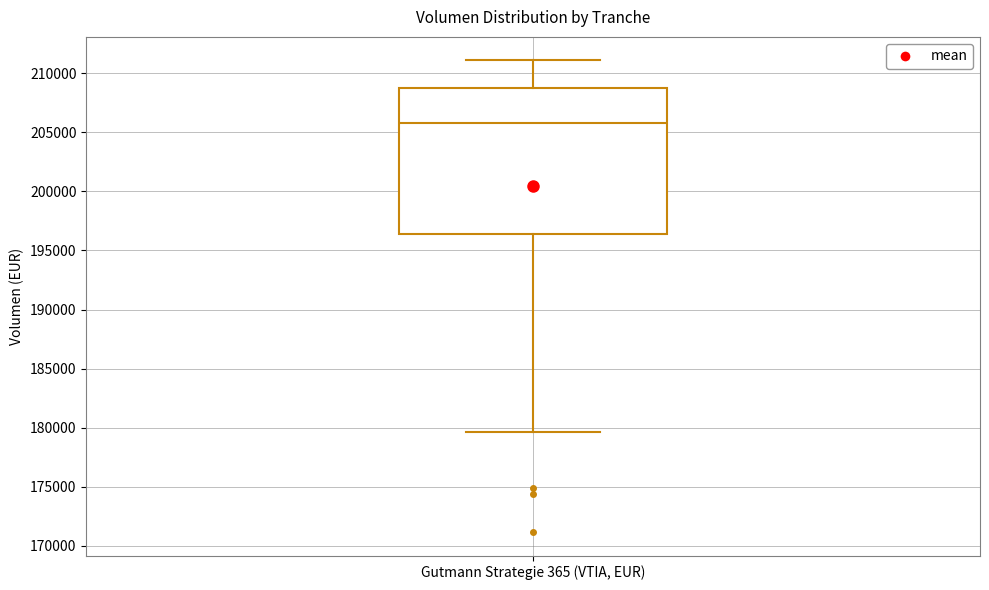

Read this box plot against the y-axis: the position of the median line, the range covered by the box, and the ends of both whiskers. The values are not printed on the chart, so give them approximately, as read against the axis.

median 206000, box 196500 to 209000, whiskers 179500 to 211000